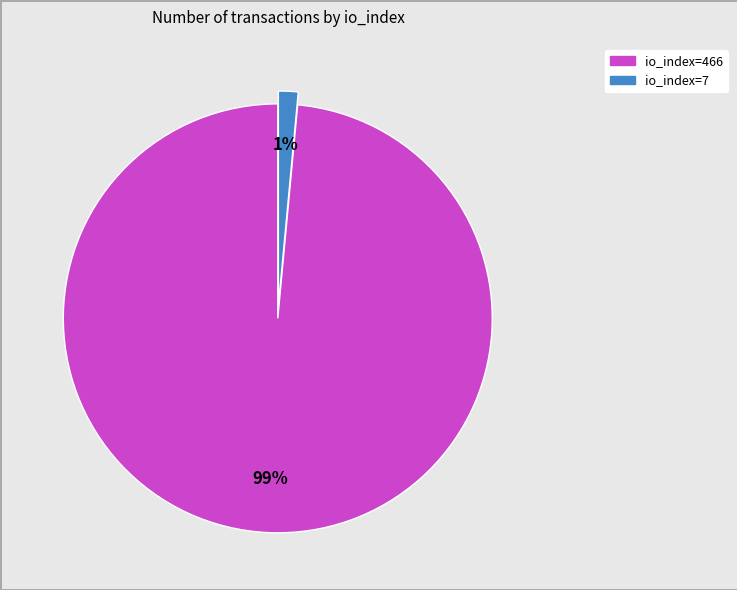

How many slices are in this pie chart?

2